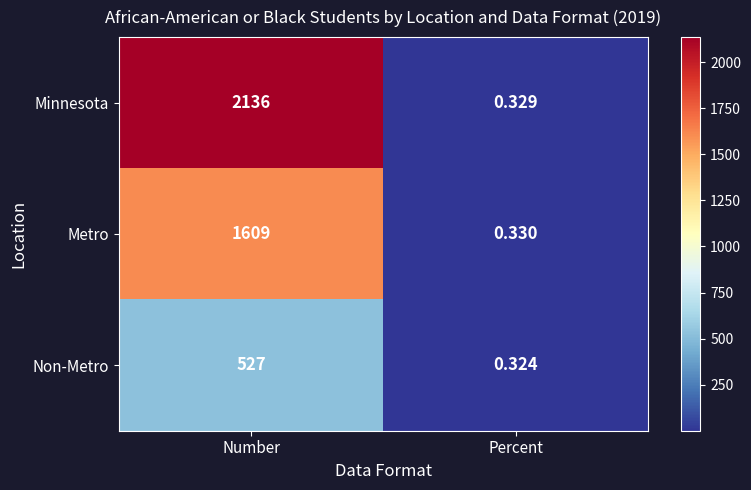

How many distinct data groups are displayed?

3